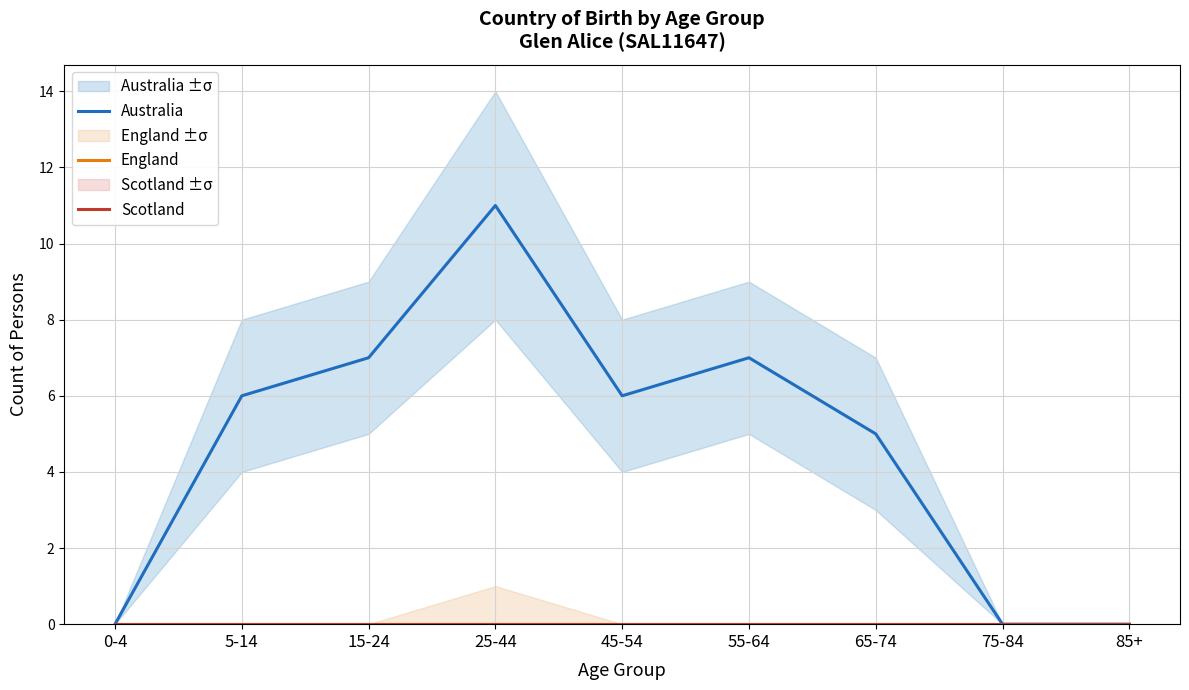

At how many categories does at least one series exceed 9?

1